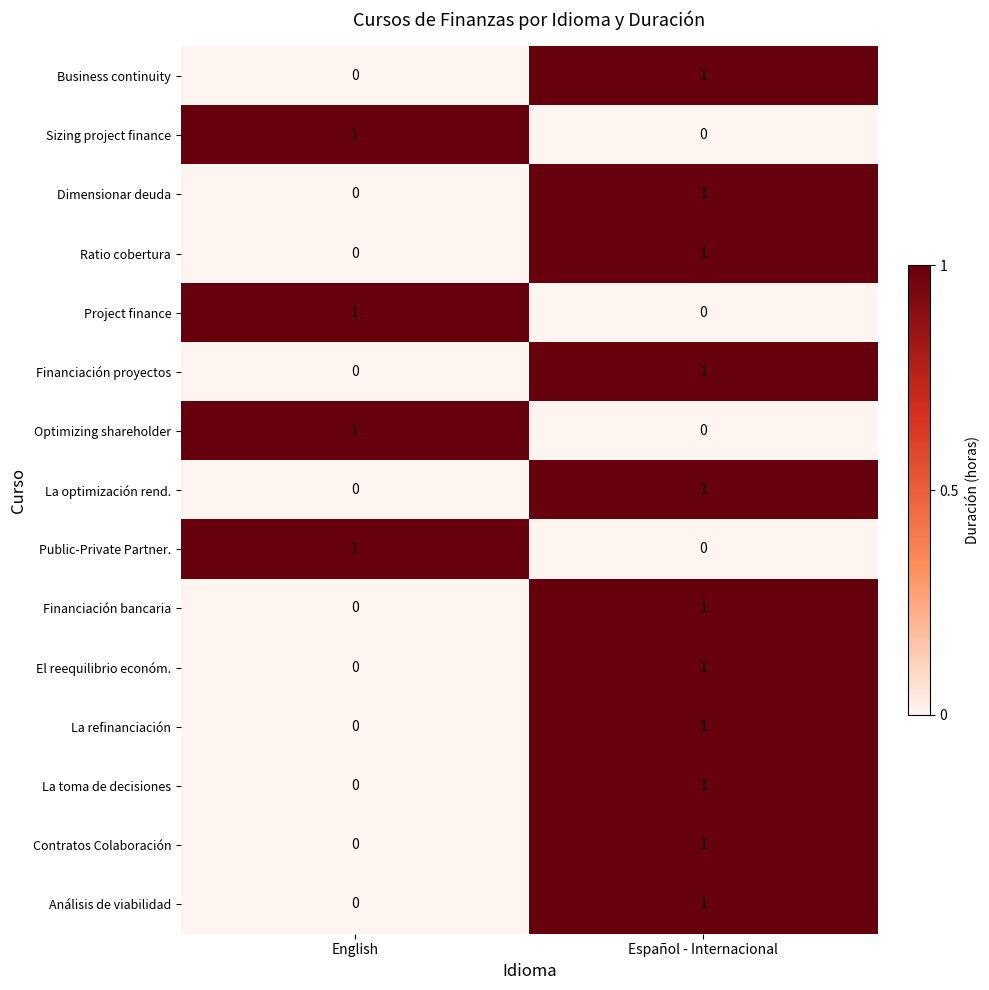

Rank the categories by Project finance value from lowest to highest.

Español - Internacional, English